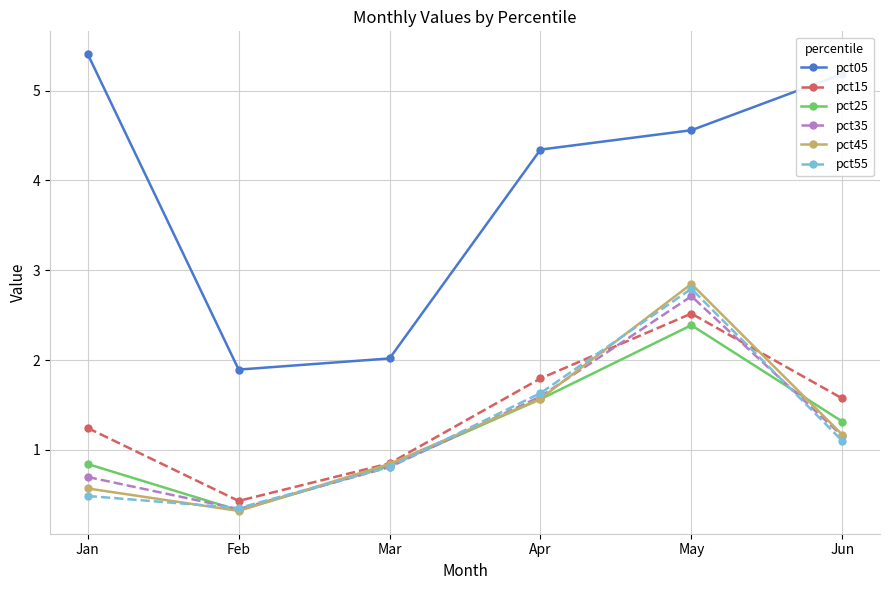

What is the value of the pct05 point at the 5th from the left?

4.6